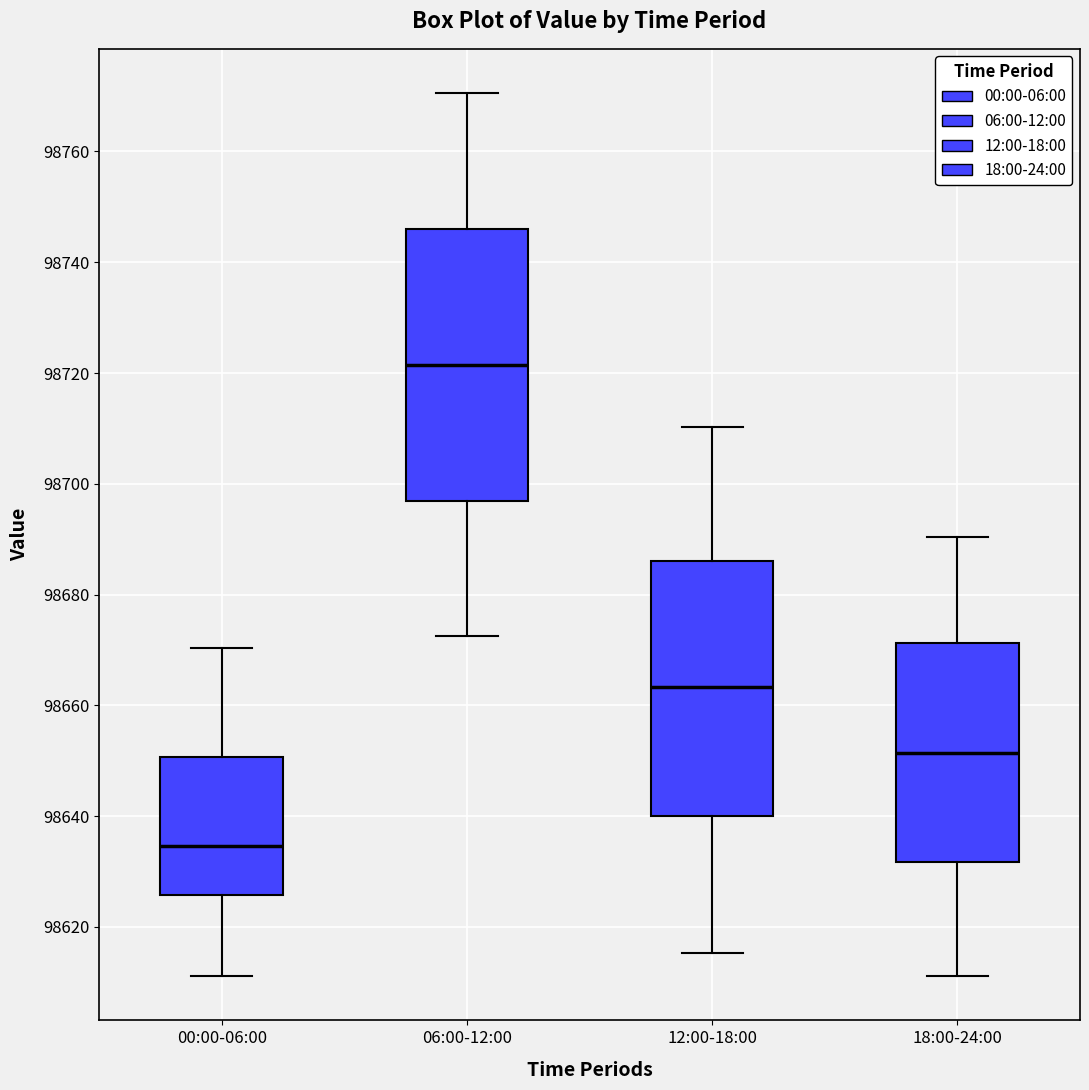

Which box's median line is the highest?

06:00-12:00